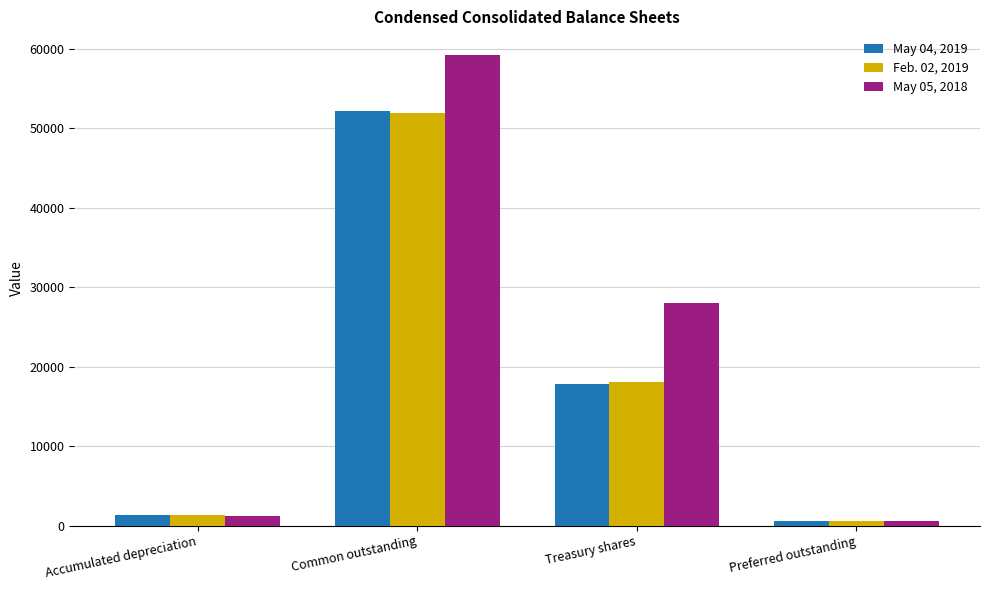

Does the chart contain any negative values?

No